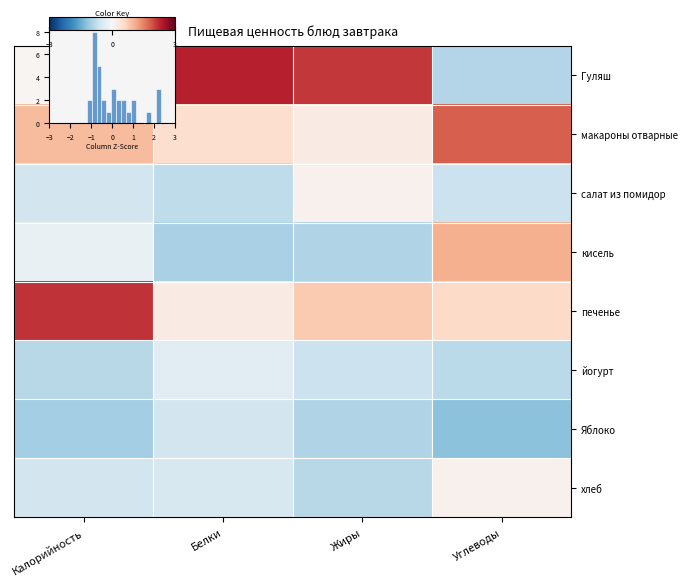

True or false: Яблоко has a value of -0.4 at Белки.

False